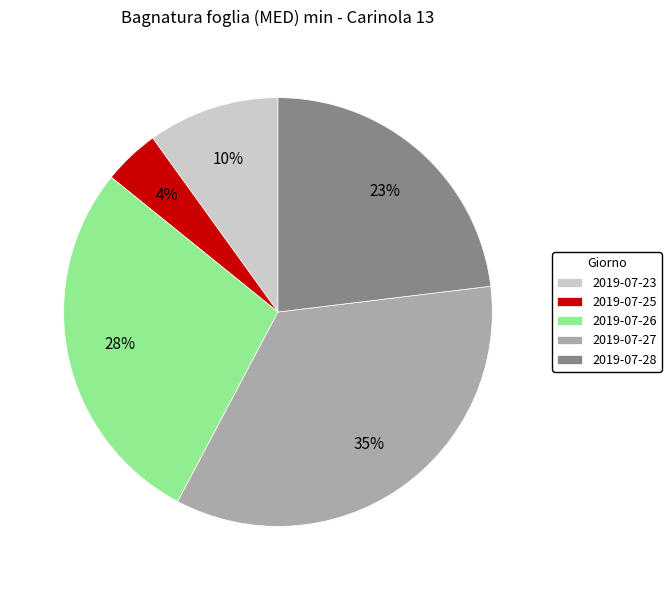

To the nearest percent, what is the difference between the 2019-07-26 and 2019-07-25 slice percentages?

24%